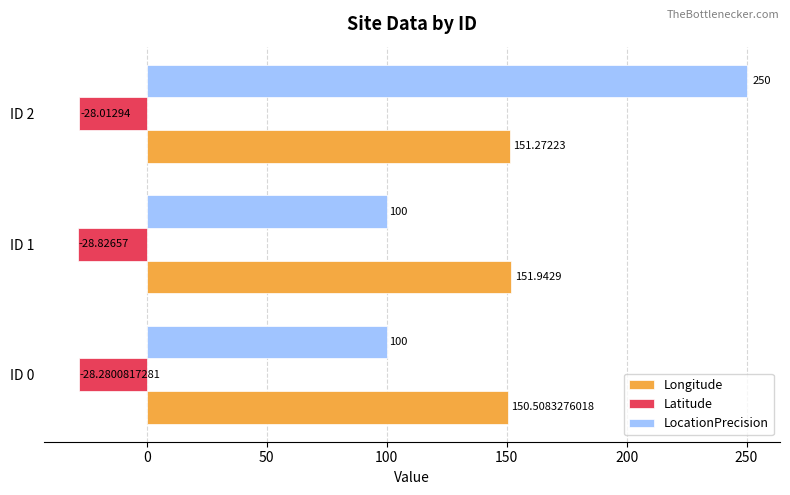

Is the value of Longitude at ID 1 greater than the value of LocationPrecision at ID 1?

Yes